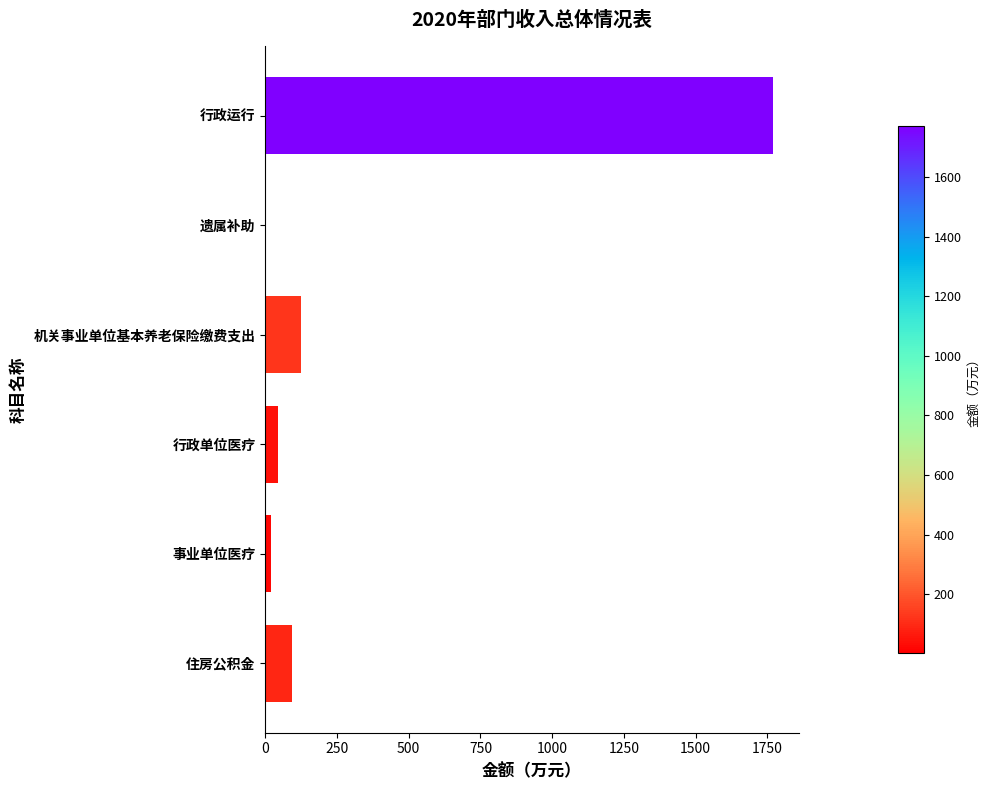

What is the greatest value displayed?

1771.1